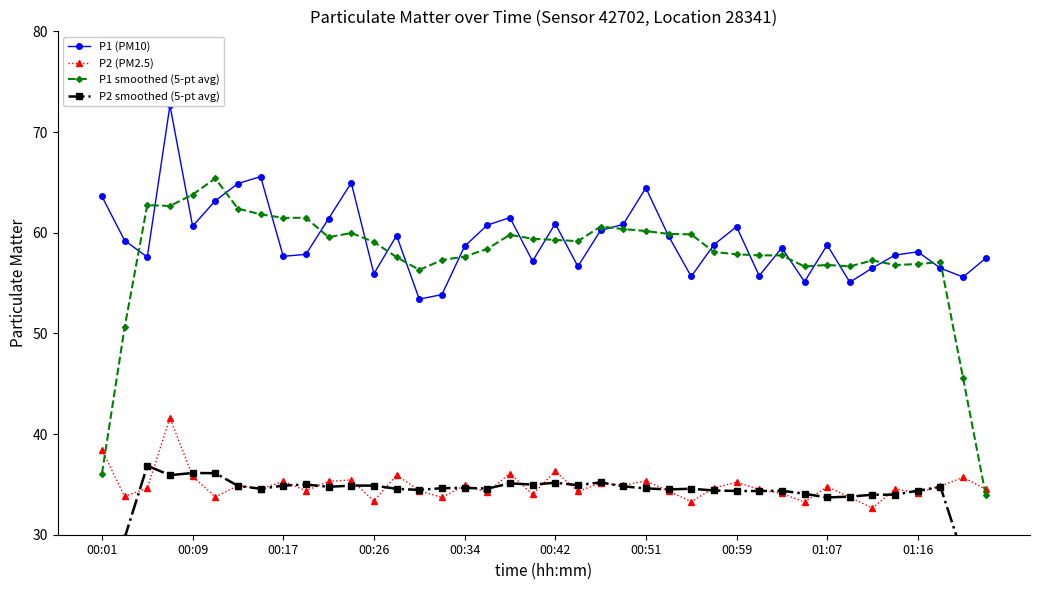

Reading left to right, extract all data points from this chart.

P1 (PM10): 63.6	59.2	57.6	72.7	60.6	63.2	64.9	65.6	57.6	57.9	61.4	65.0	55.9	59.7	53.4	53.9	58.6	60.8	61.5	57.2	60.9	56.6	60.2	60.8	64.5	59.7	55.6	58.8	60.6	55.7	58.5	55.1	58.8	55.1	56.5	57.8	58.1	56.5	55.6	57.5
P2 (PM2.5): 38.4	33.8	34.6	41.6	35.8	33.8	34.9	34.5	35.3	34.4	35.3	35.5	33.4	35.9	34.4	33.7	34.9	34.2	36.1	34.0	36.3	34.3	35.1	34.9	35.4	34.4	33.3	34.6	35.2	34.5	34.1	33.2	34.8	33.7	32.6	34.5	34.2	34.8	35.7	34.5
P1 smoothed (5-pt avg): 36.1	50.6	62.7	62.7	63.8	65.4	62.4	61.8	61.5	61.5	59.6	60.0	59.1	57.6	56.3	57.3	57.6	58.4	59.8	59.4	59.3	59.2	60.6	60.4	60.2	59.9	59.8	58.1	57.9	57.8	57.7	56.6	56.8	56.7	57.2	56.8	56.9	57.1	45.5	33.9
P2 smoothed (5-pt avg): 21.4	29.7	36.9	35.9	36.1	36.1	34.9	34.6	34.9	35.0	34.8	34.9	34.9	34.6	34.5	34.6	34.7	34.6	35.1	35.0	35.2	34.9	35.2	34.8	34.6	34.5	34.6	34.4	34.3	34.3	34.4	34.1	33.7	33.8	34.0	34.0	34.4	34.7	27.8	21.0